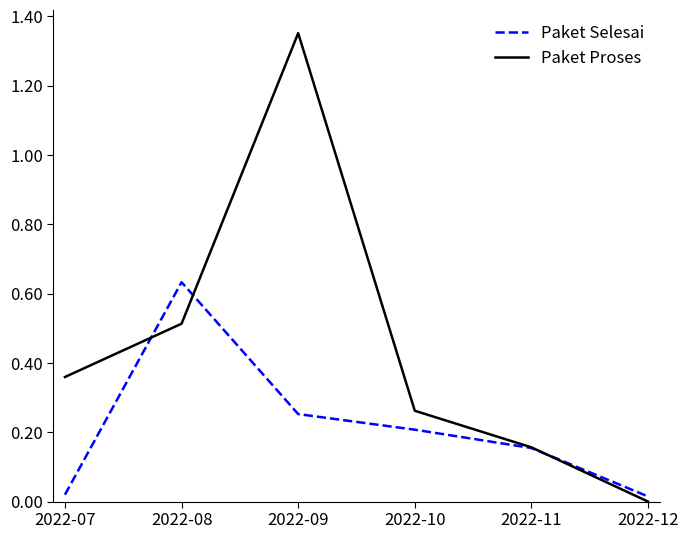

How many series are shown in this chart?

2